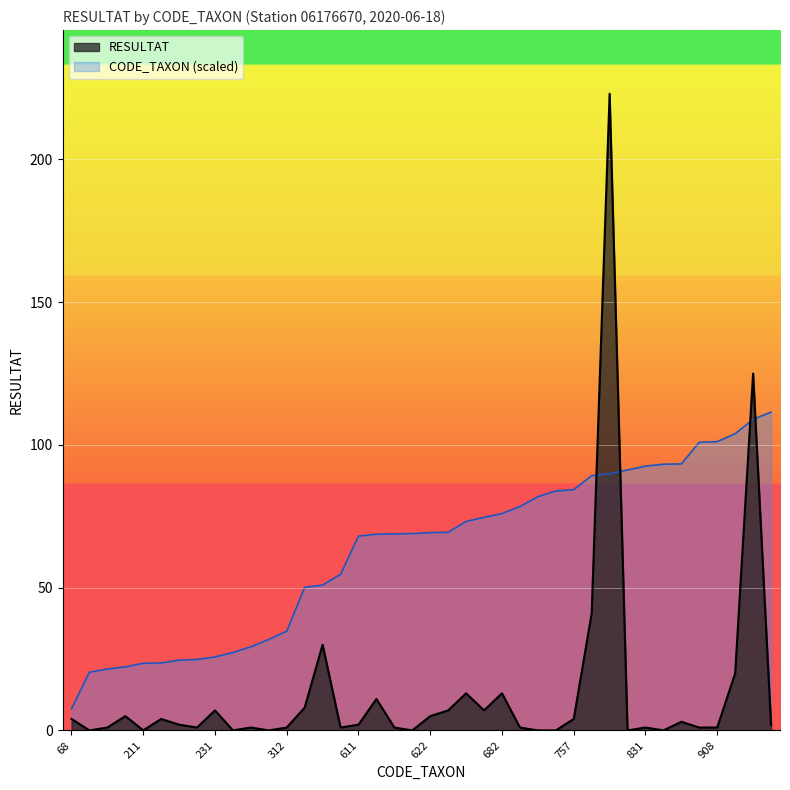

What is the sum of all CODE_TAXON values?

2514.4